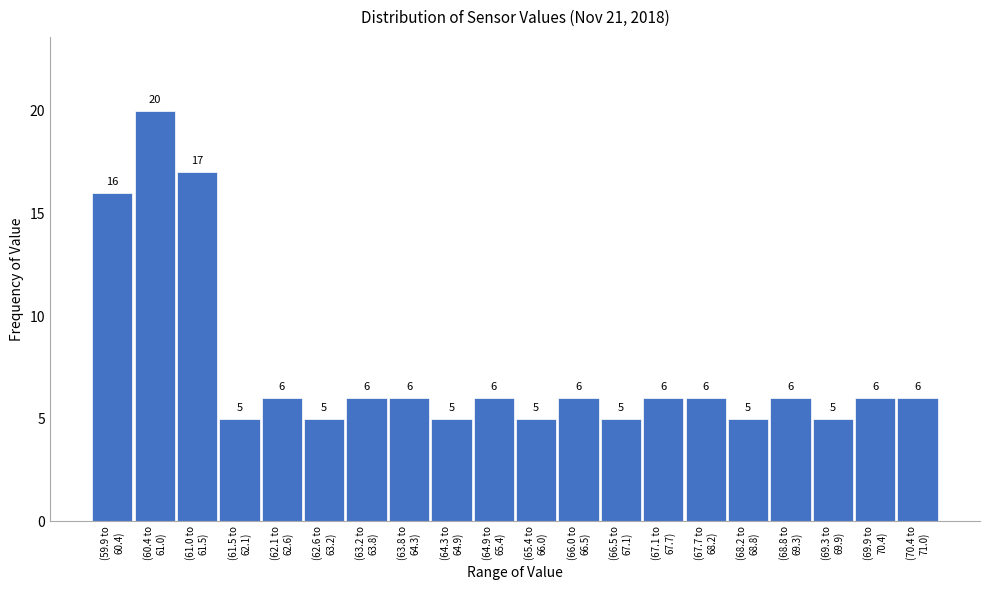

Reading left to right, what are all the values shown in this chart?

16	20	17	5	6	5	6	6	5	6	5	6	5	6	6	5	6	5	6	6